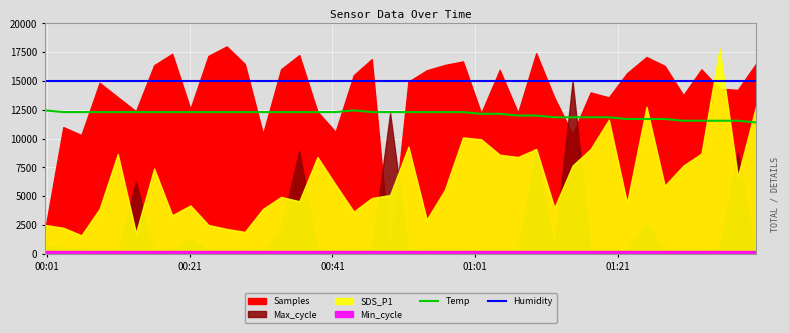

True or false: Humidity and Temp cross at least once.

False